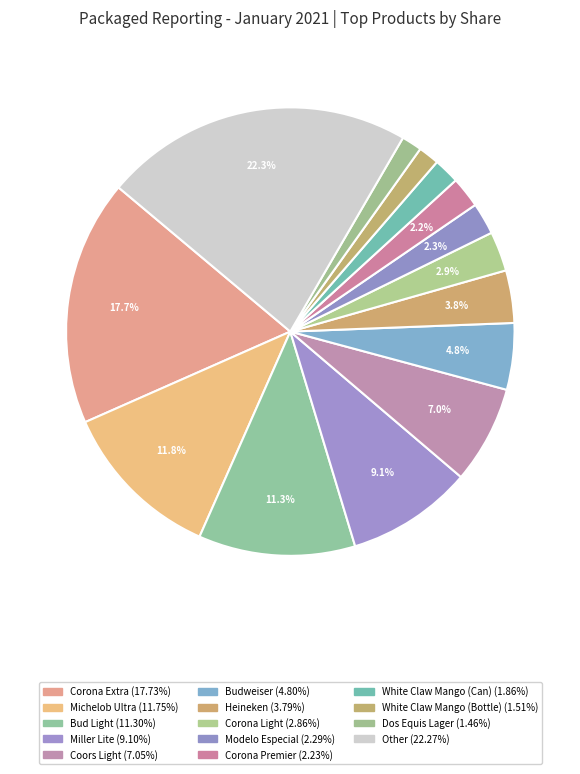

How many slices are in this pie chart?

14